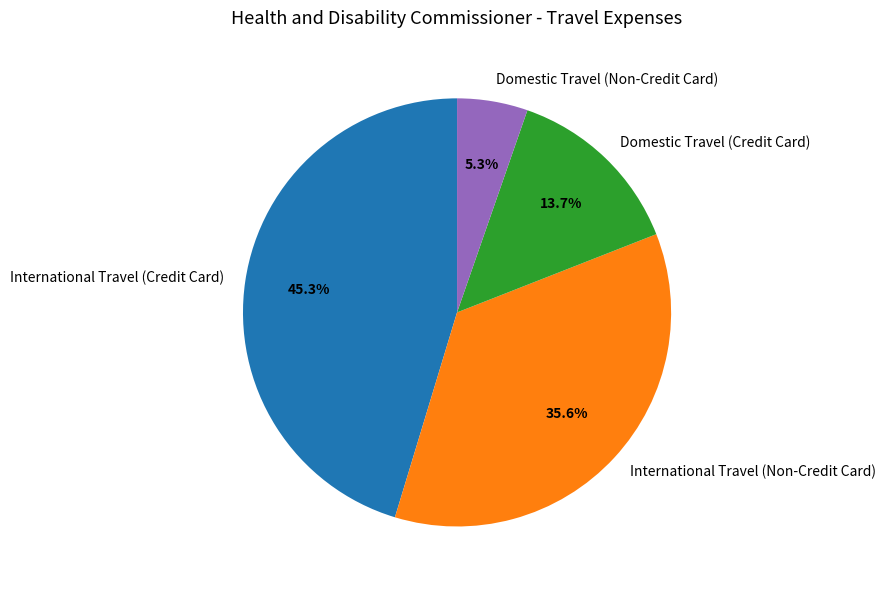

Count the number of slices in the pie.

4